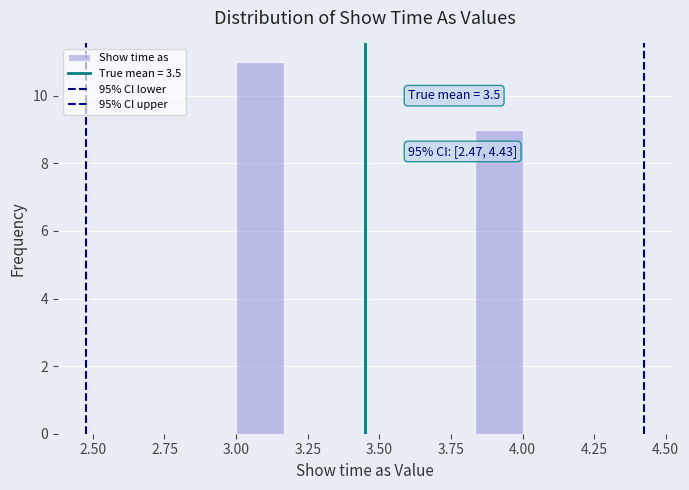

Read against the x-axis, roughly where is the centre of the tallest bar?

3.10